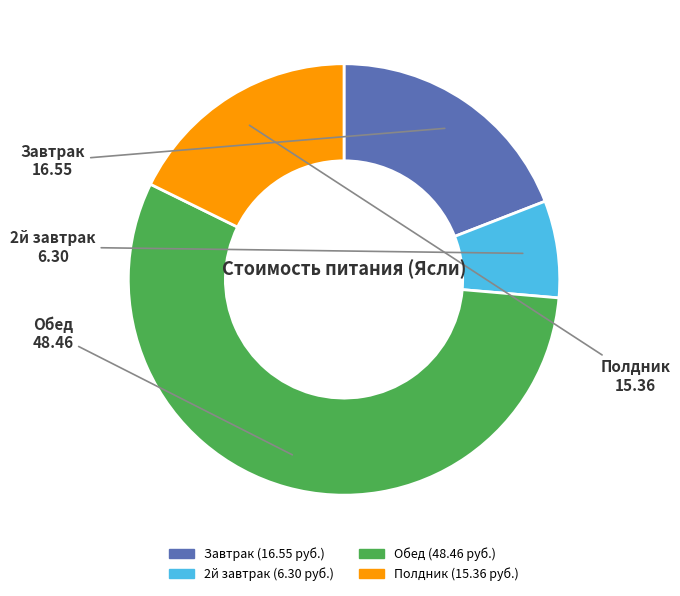

Is there a majority slice in this chart?

Yes